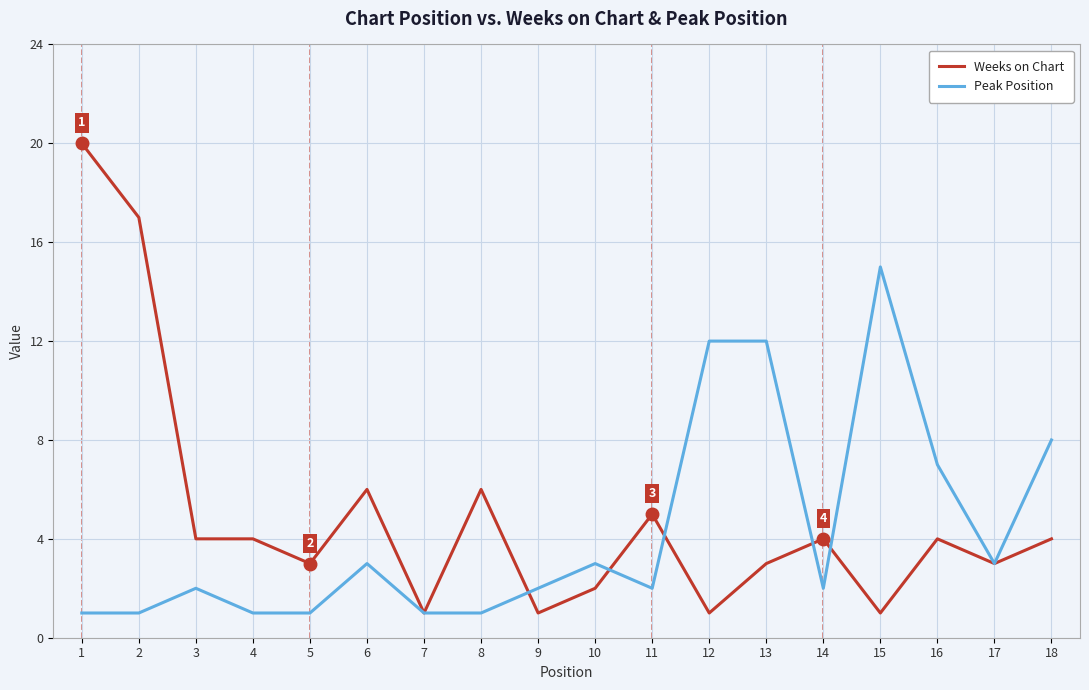

How many series are shown in this chart?

2